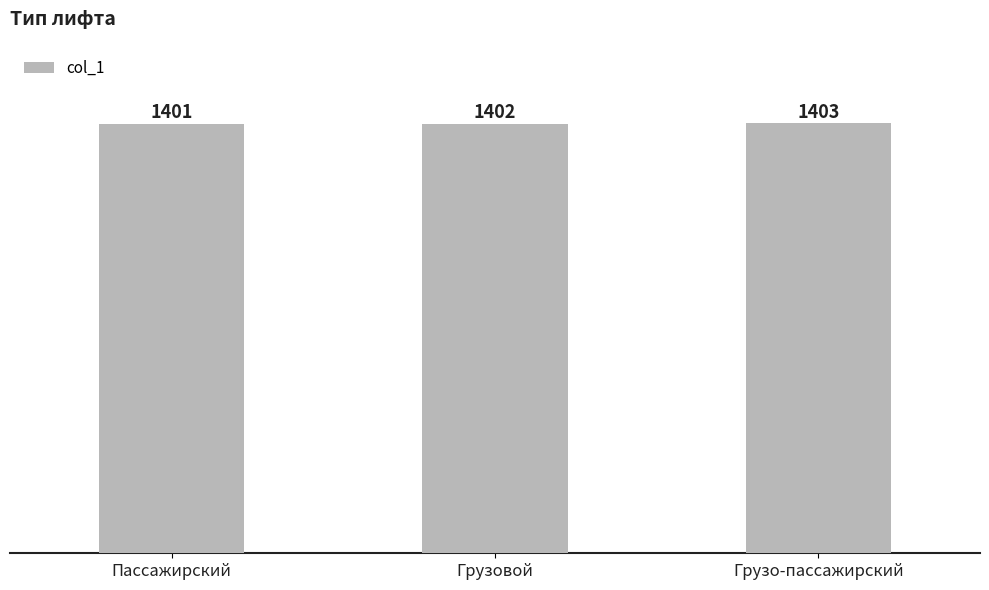

At which category does the chart reach its minimum across all series?

Пассажирский